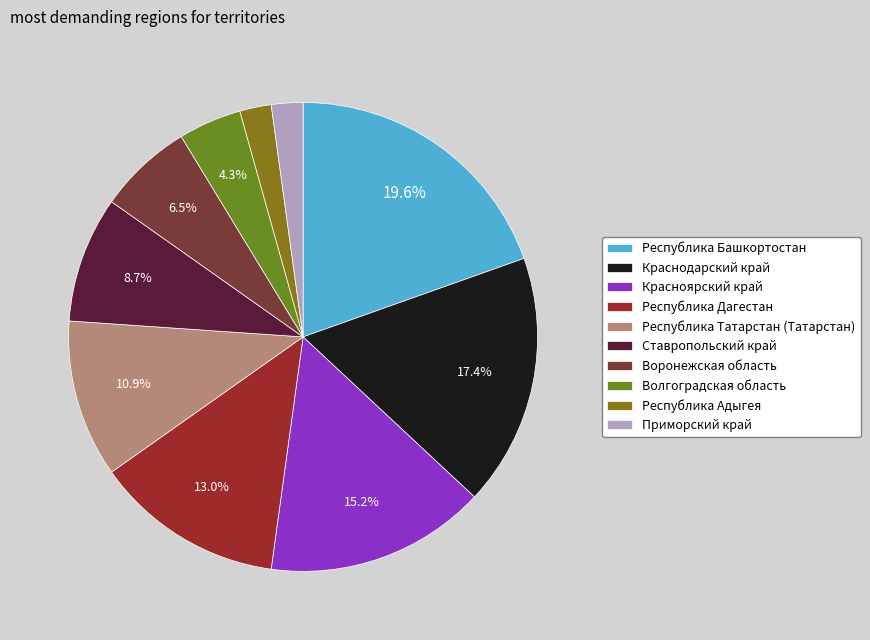

What is the total percentage of Краснодарский край and Республика Дагестан?

30.4%